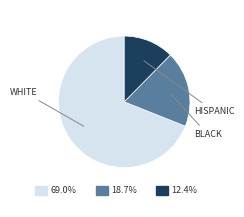

Does any single category account for the majority?

Yes